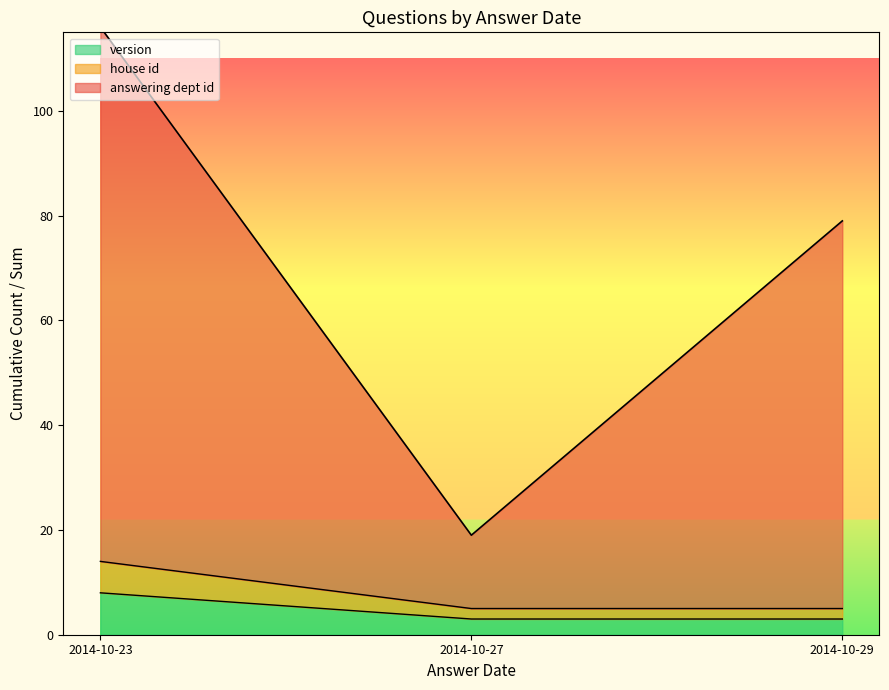

Count the number of data series in this chart.

3